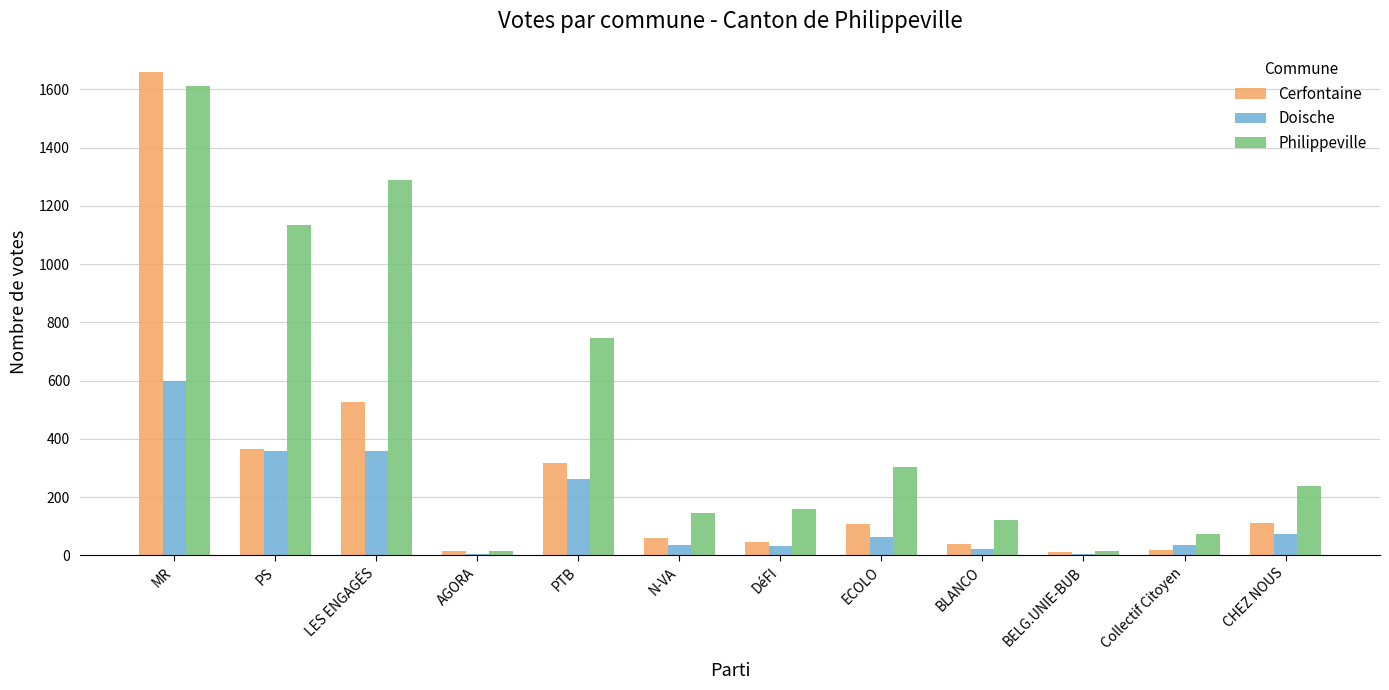

What is the sum of all Cerfontaine values?

3279